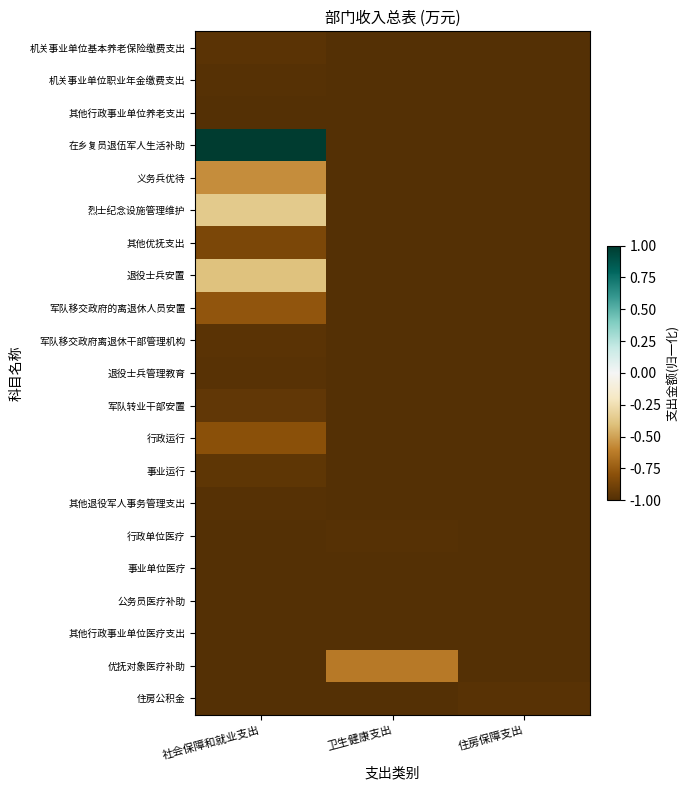

Reading left to right, list all the values displayed in this chart.

机关事业单位基本养老保险缴费支出: 社会保障和就业支出=-1.0	卫生健康支出=-1.0	住房保障支出=-1.0
机关事业单位职业年金缴费支出: 社会保障和就业支出=-1.0	卫生健康支出=-1.0	住房保障支出=-1.0
其他行政事业单位养老支出: 社会保障和就业支出=-1.0	卫生健康支出=-1.0	住房保障支出=-1.0
在乡复员退伍军人生活补助: 社会保障和就业支出=1.0	卫生健康支出=-1.0	住房保障支出=-1.0
义务兵优待: 社会保障和就业支出=-0.6	卫生健康支出=-1.0	住房保障支出=-1.0
烈士纪念设施管理维护: 社会保障和就业支出=-0.4	卫生健康支出=-1.0	住房保障支出=-1.0
其他优抚支出: 社会保障和就业支出=-0.9	卫生健康支出=-1.0	住房保障支出=-1.0
退役士兵安置: 社会保障和就业支出=-0.4	卫生健康支出=-1.0	住房保障支出=-1.0
军队移交政府的离退休人员安置: 社会保障和就业支出=-0.8	卫生健康支出=-1.0	住房保障支出=-1.0
军队移交政府离退休干部管理机构: 社会保障和就业支出=-1.0	卫生健康支出=-1.0	住房保障支出=-1.0
退役士兵管理教育: 社会保障和就业支出=-1.0	卫生健康支出=-1.0	住房保障支出=-1.0
军队转业干部安置: 社会保障和就业支出=-0.9	卫生健康支出=-1.0	住房保障支出=-1.0
行政运行: 社会保障和就业支出=-0.8	卫生健康支出=-1.0	住房保障支出=-1.0
事业运行: 社会保障和就业支出=-1.0	卫生健康支出=-1.0	住房保障支出=-1.0
其他退役军人事务管理支出: 社会保障和就业支出=-1.0	卫生健康支出=-1.0	住房保障支出=-1.0
行政单位医疗: 社会保障和就业支出=-1.0	卫生健康支出=-1.0	住房保障支出=-1.0
事业单位医疗: 社会保障和就业支出=-1.0	卫生健康支出=-1.0	住房保障支出=-1.0
公务员医疗补助: 社会保障和就业支出=-1.0	卫生健康支出=-1.0	住房保障支出=-1.0
其他行政事业单位医疗支出: 社会保障和就业支出=-1.0	卫生健康支出=-1.0	住房保障支出=-1.0
优抚对象医疗补助: 社会保障和就业支出=-1.0	卫生健康支出=-0.6	住房保障支出=-1.0
住房公积金: 社会保障和就业支出=-1.0	卫生健康支出=-1.0	住房保障支出=-1.0